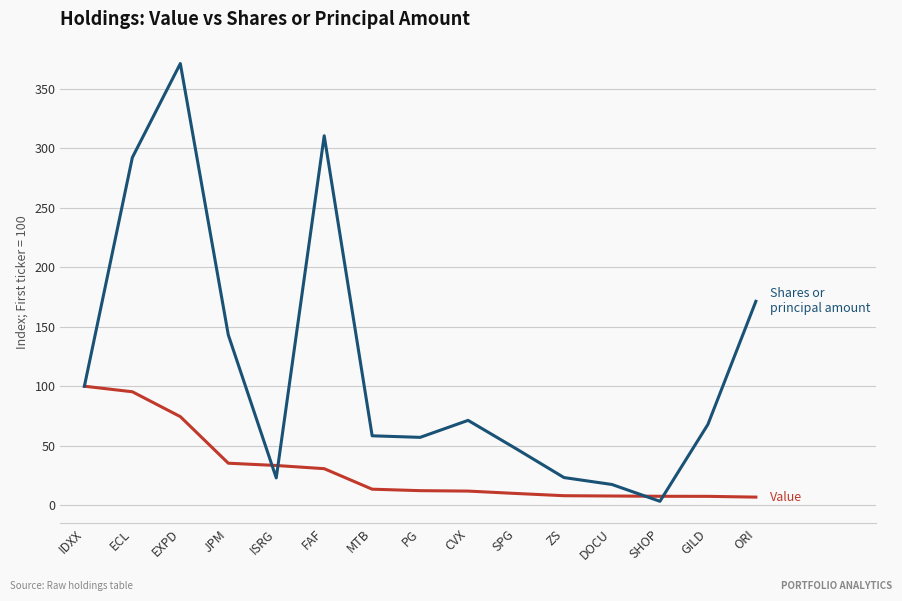

What is the spread (max minus min) of values at CVX?

59.5